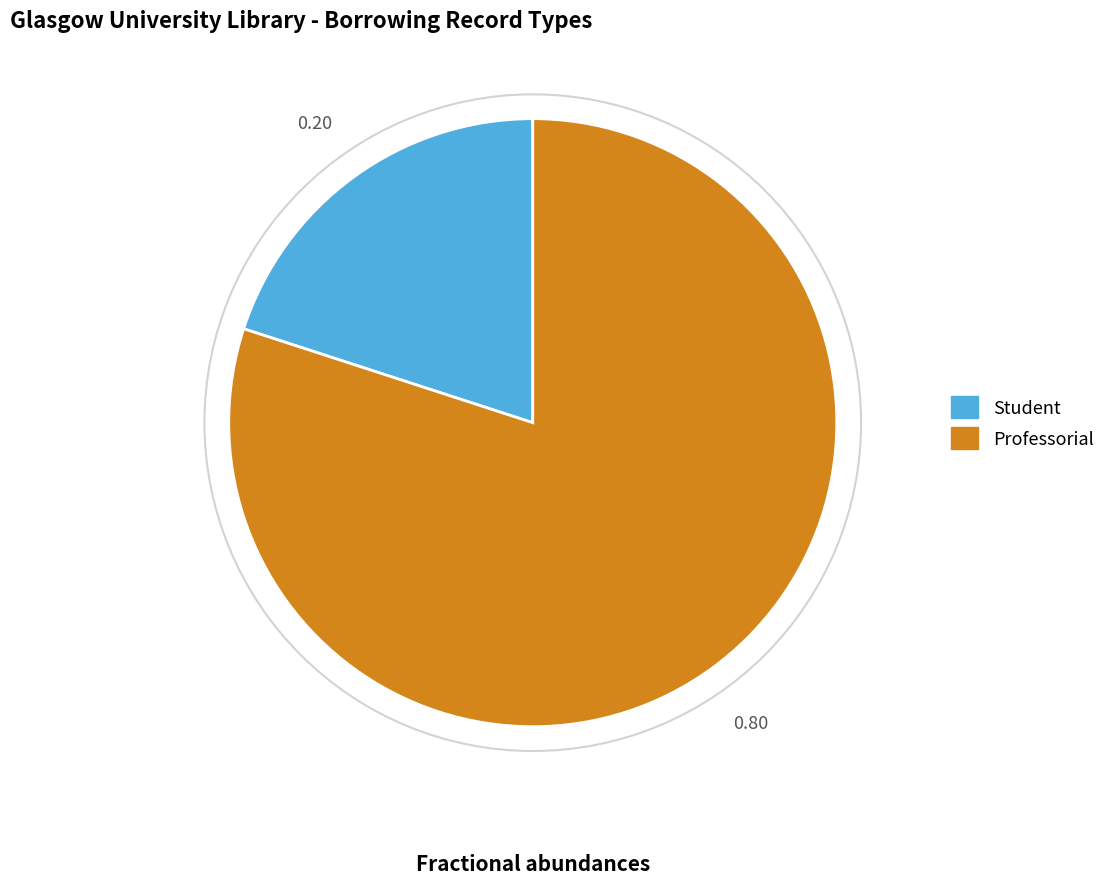

Is the sum of Professorial and Student greater than half?

Yes